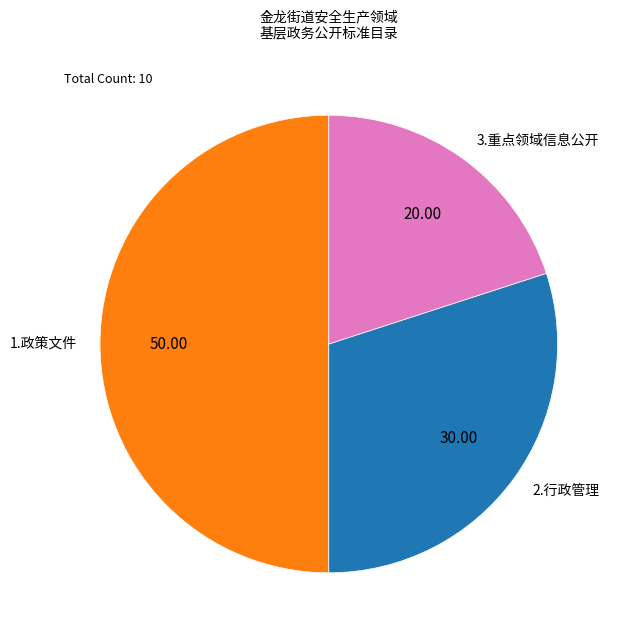

What is the smallest slice in the pie chart?

3.重点领域信息公开